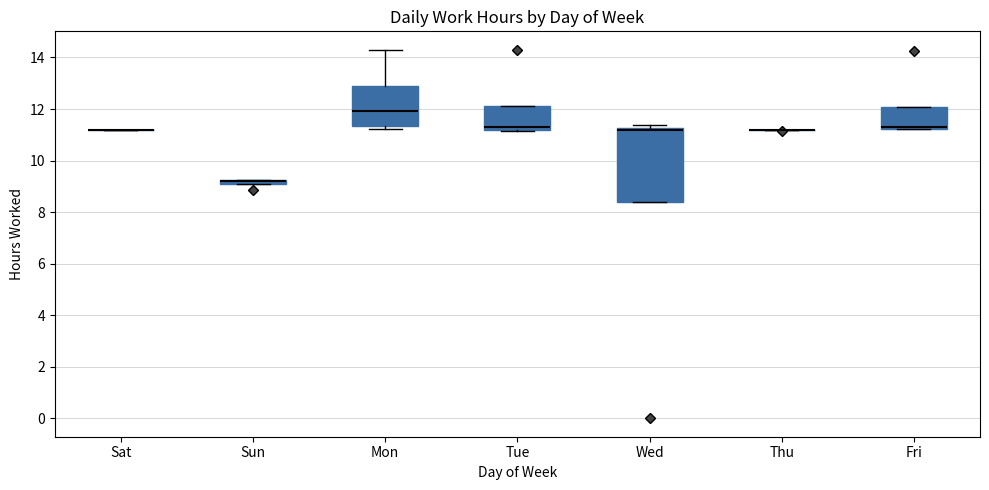

Which box is the tallest, from its lower edge to its upper edge?

Wed